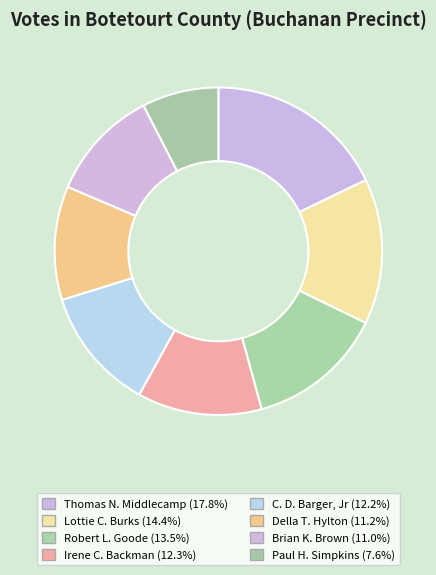

Between Robert L. Goode and Thomas N. Middlecamp, which is larger?

Thomas N. Middlecamp